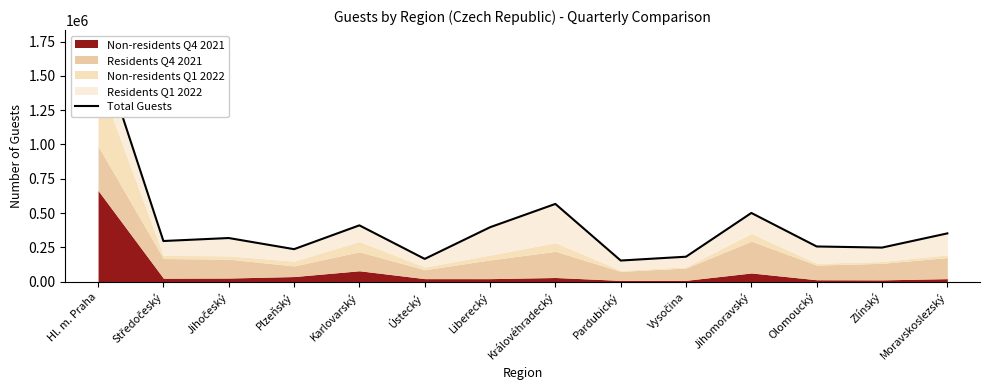

What is the label of the 5th point from the left?

Karlovarský